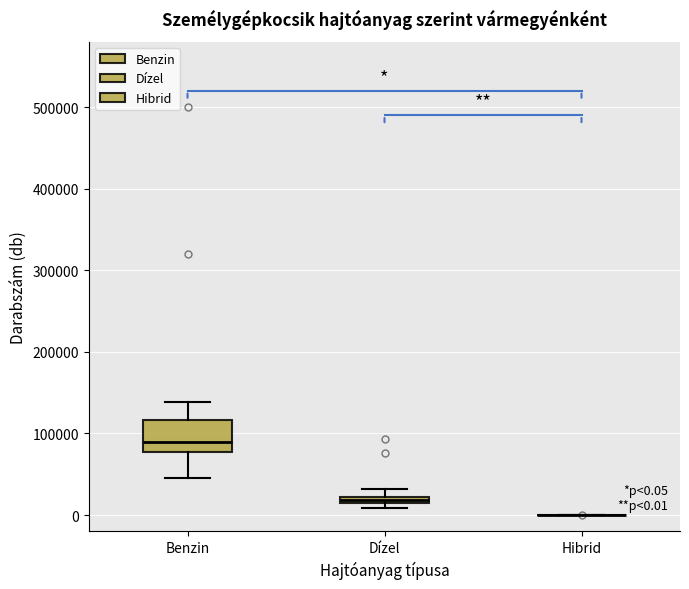

Which box is the tallest, from its lower edge to its upper edge?

Benzin